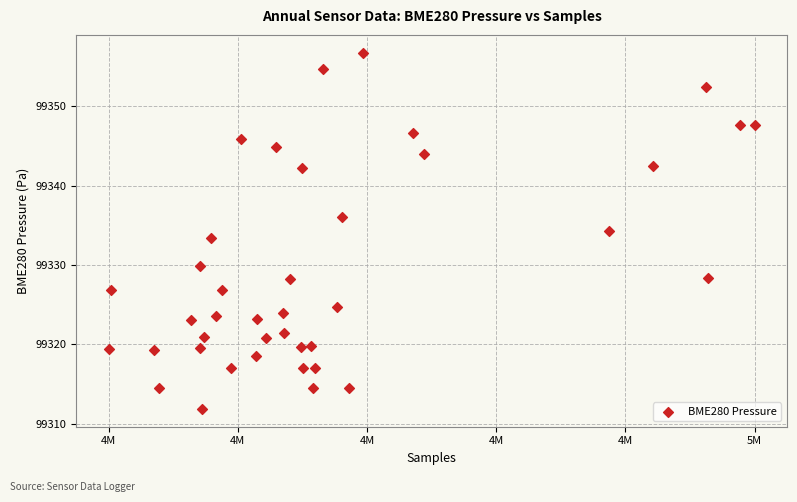

What is the range of Y values (max minus min)?

44.8